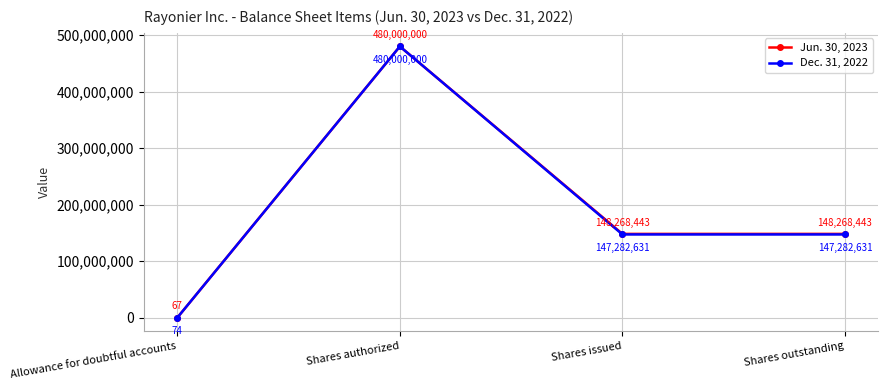

Rank the series at Shares outstanding from lowest to highest value.

Dec. 31, 2022, Jun. 30, 2023